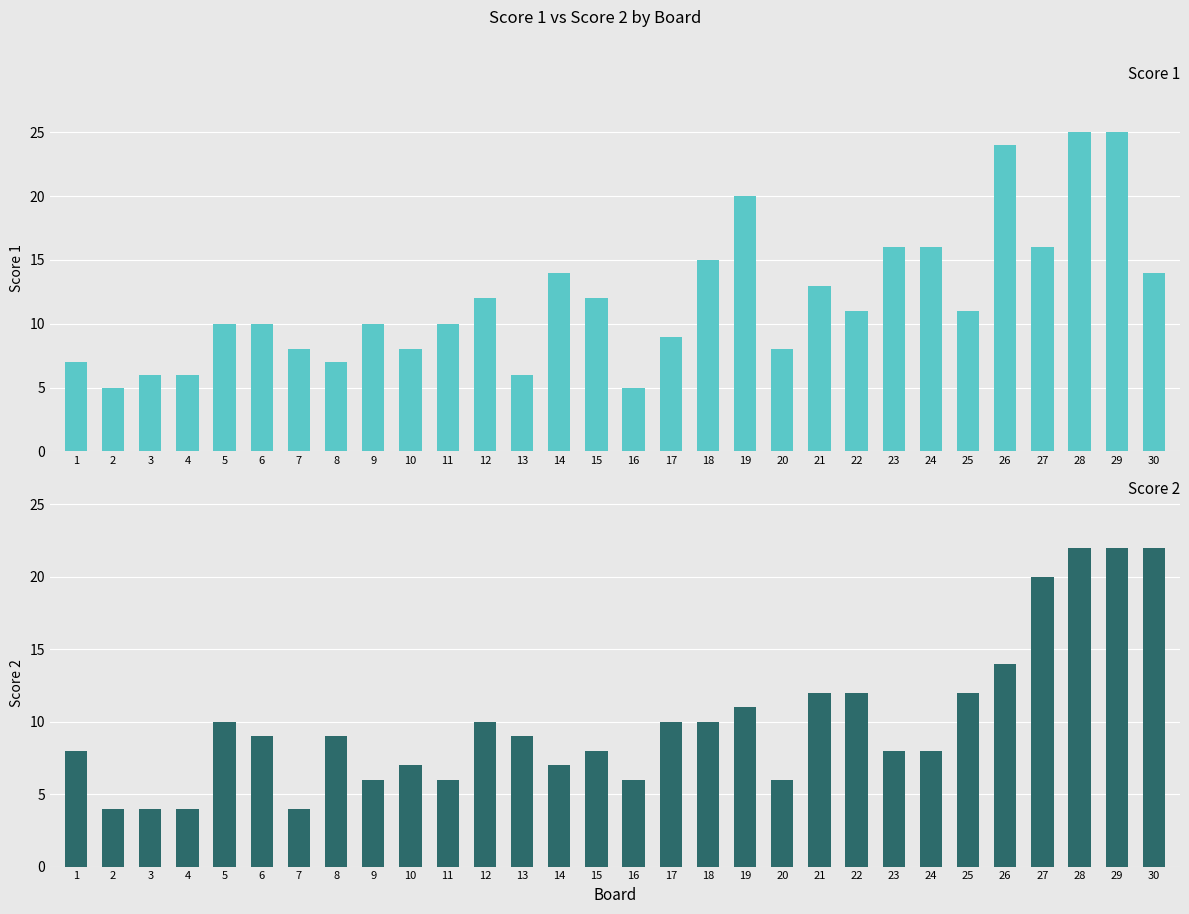

The Score 2 series shows 14 at 5. True or false?

False